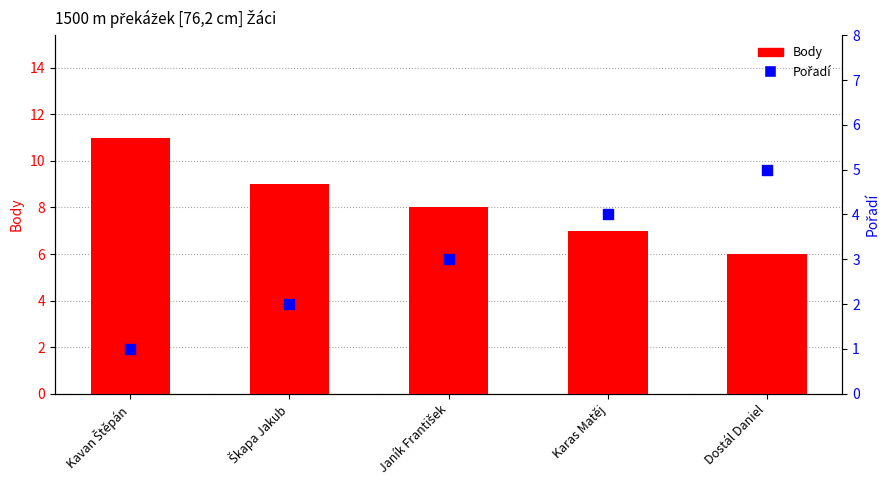

What are all the series names shown in the legend?

Body, Pořadí